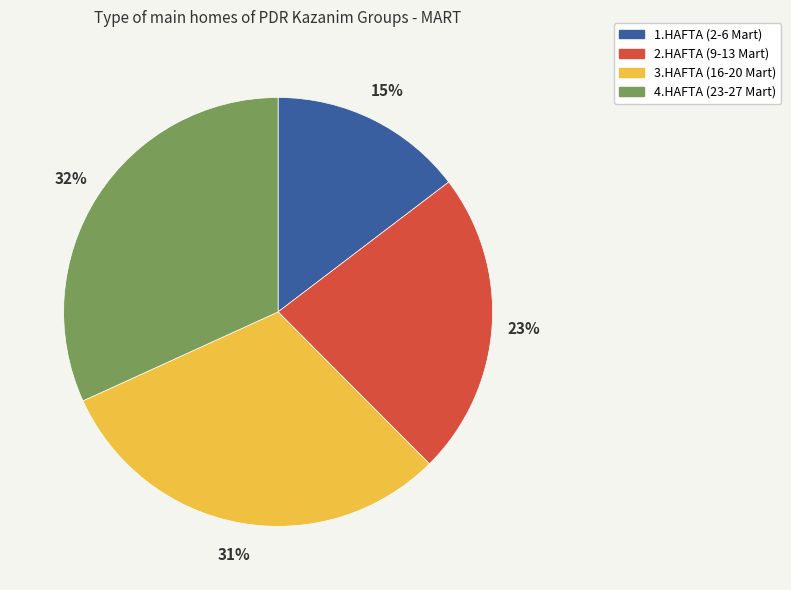

Is there a majority slice in this chart?

No